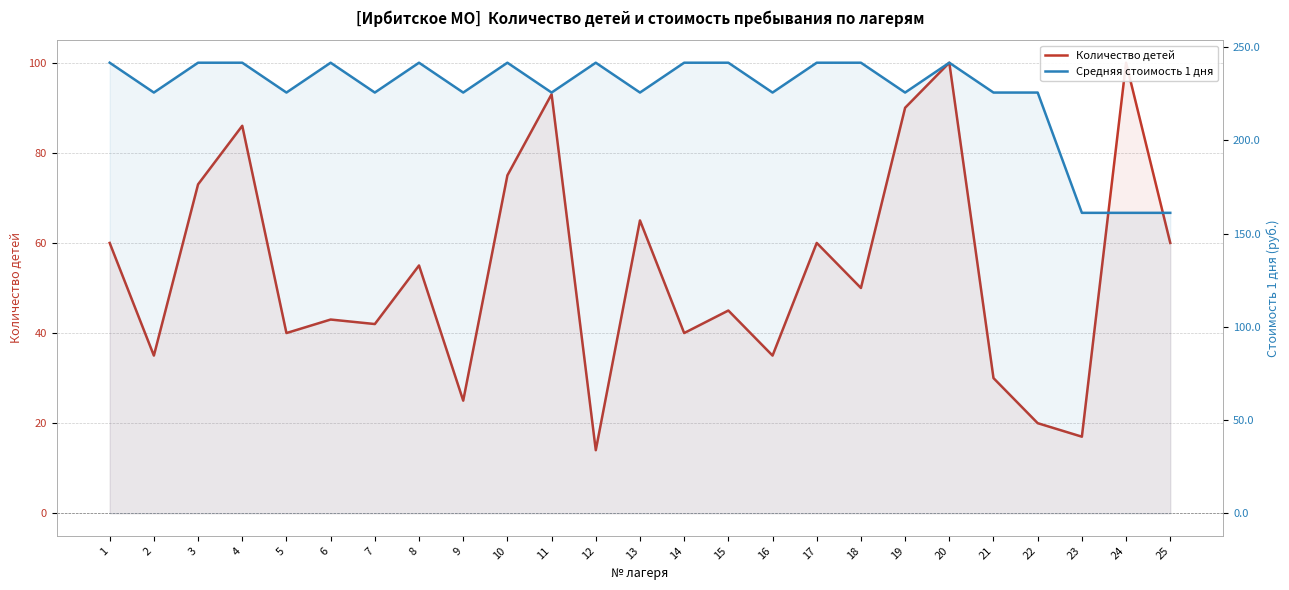

At 11, list the series in order from smallest to largest.

Количество детей, Средняя стоимость 1 дня